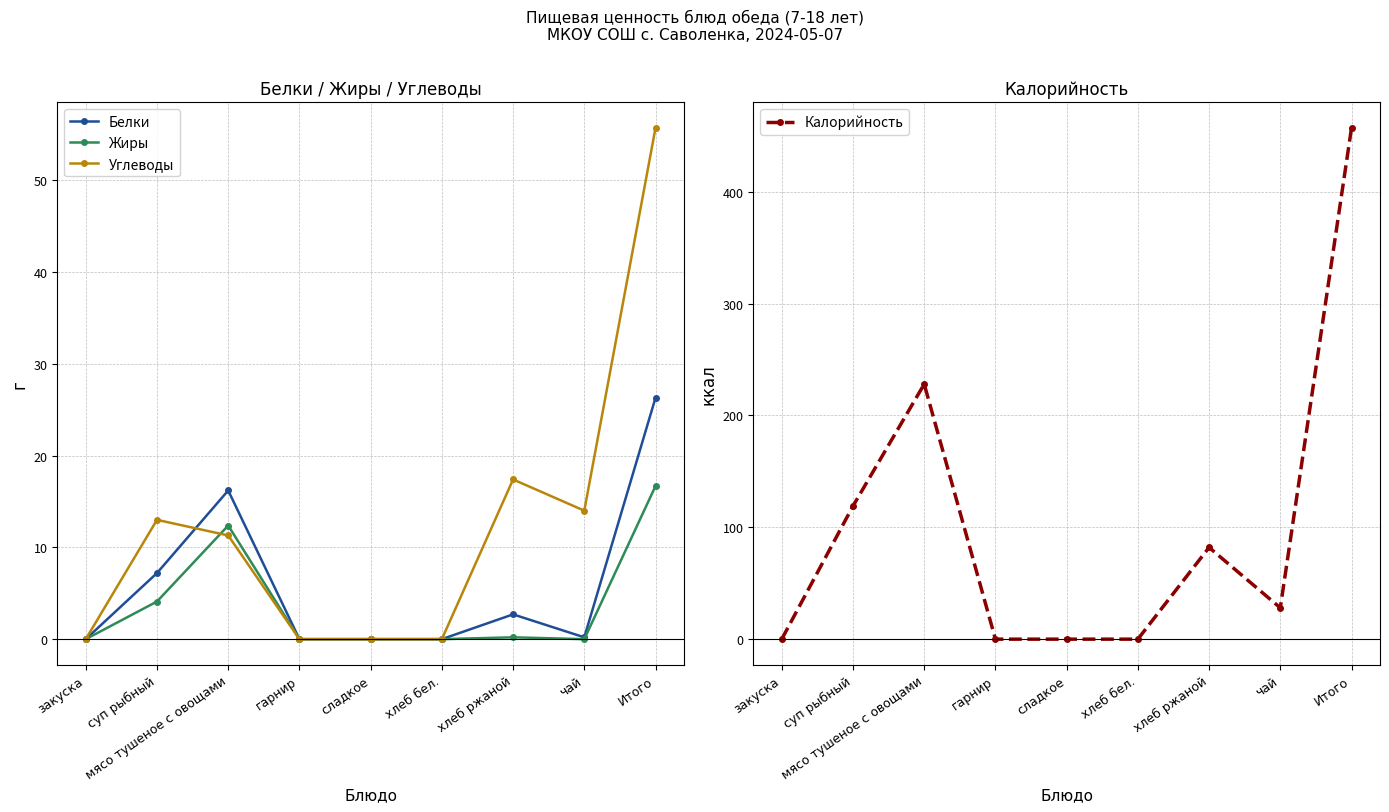

The Углеводы series shows 0.0 at закуска. True or false?

True